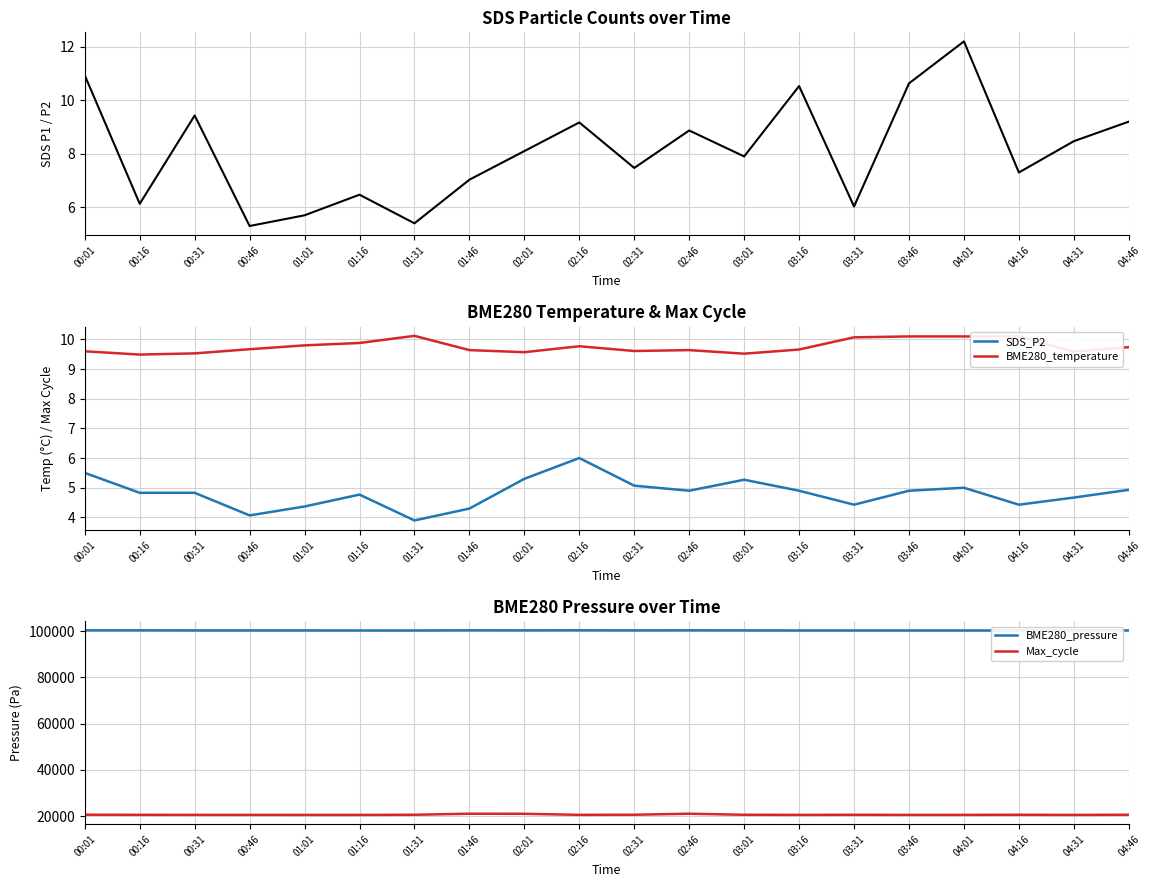

How many values in the Max_cycle series are below 20457?

10